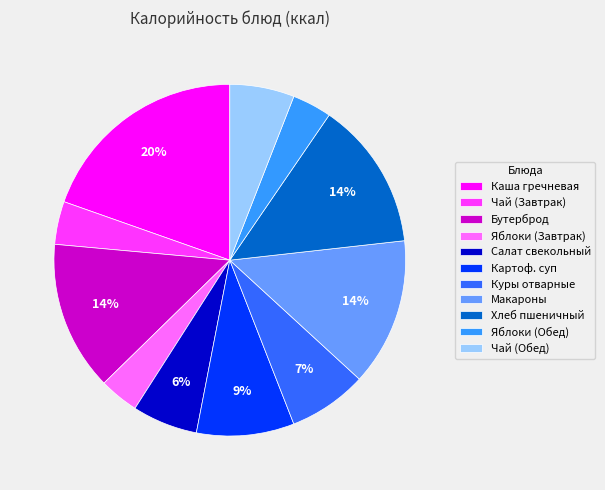

What is the largest slice in the pie chart?

Каша гречневая